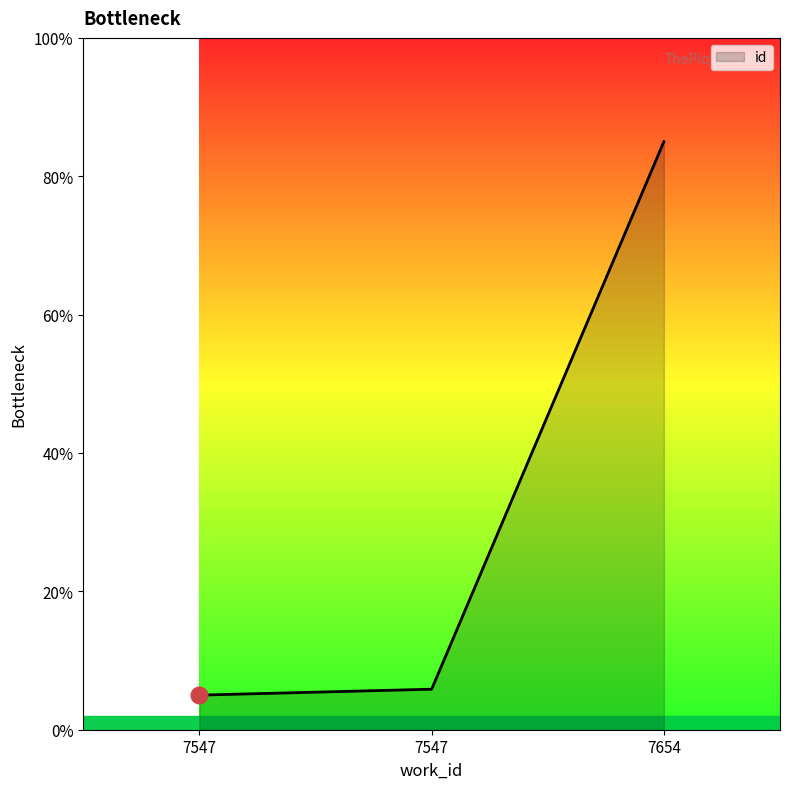

Count the number of data series in this chart.

1